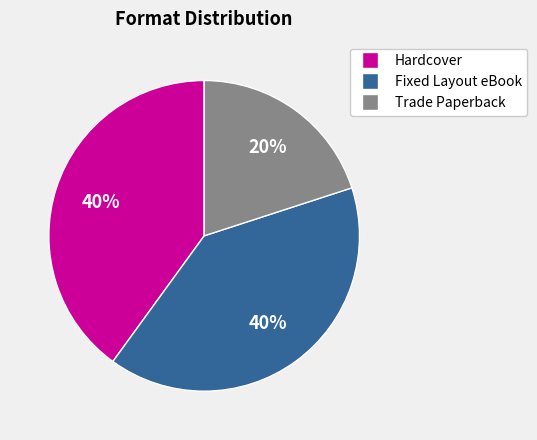

Is there any slice that represents more than half of the pie?

No